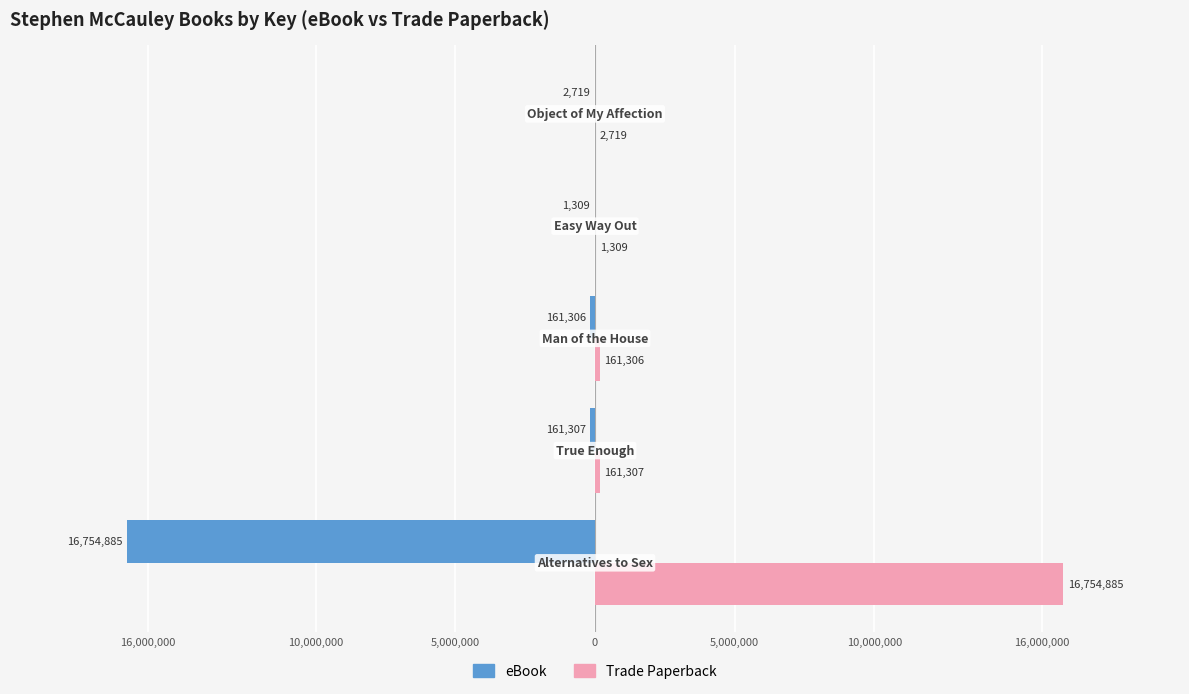

What are all the series names shown in the legend?

eBook, Trade Paperback